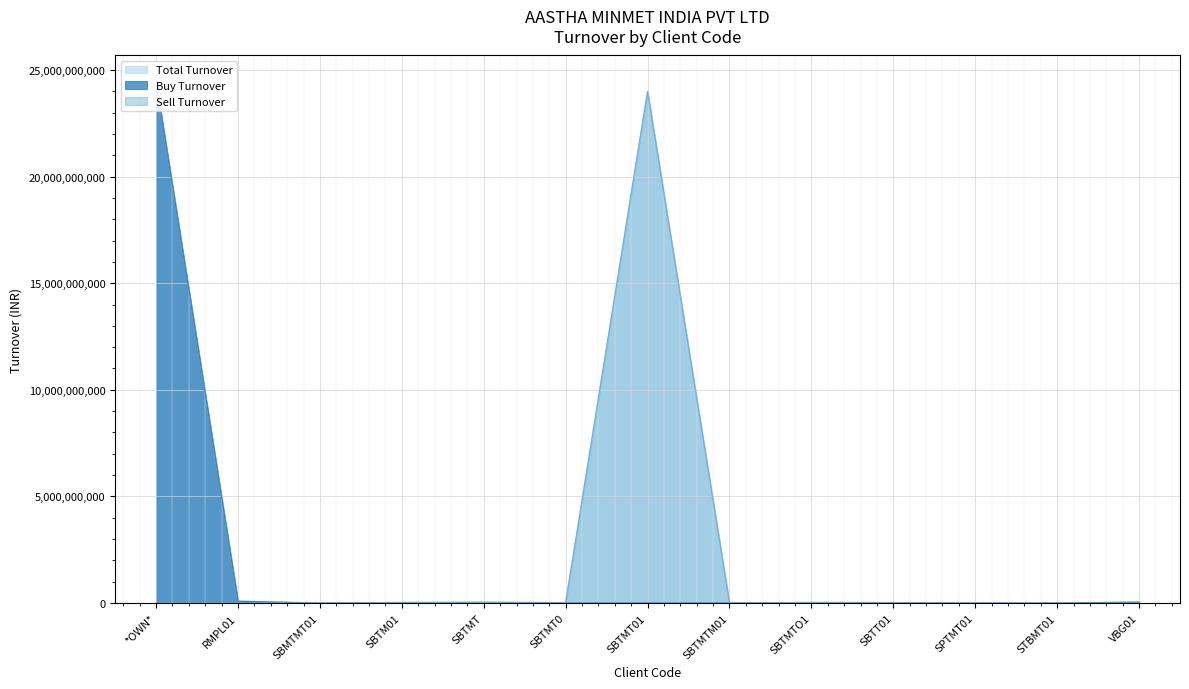

What are all the series names shown in the legend?

Total Turnover, Buy Turnover, Sell Turnover